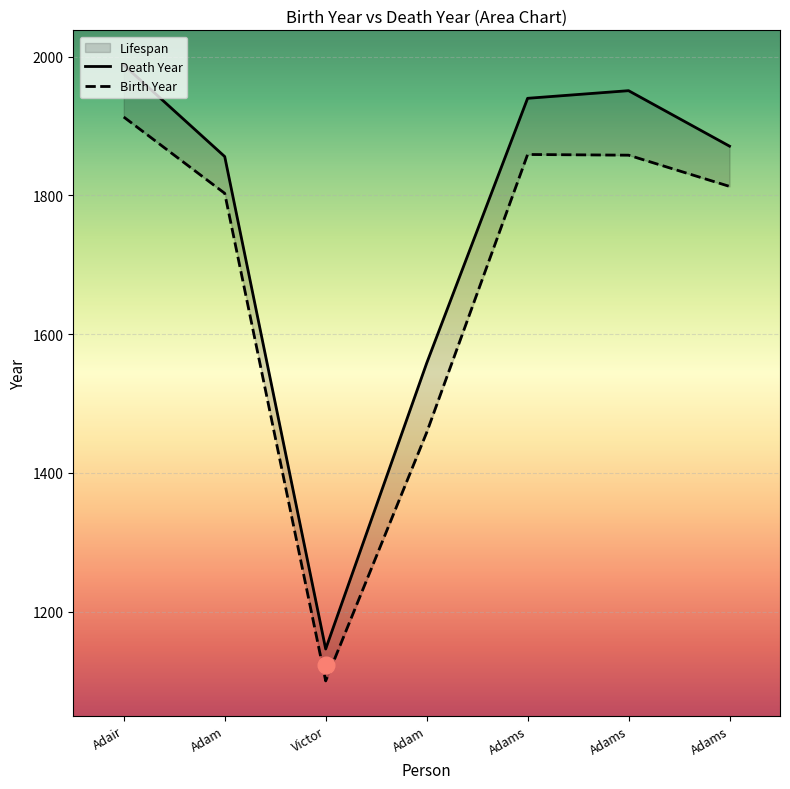

How many categories are shown in the chart?

7